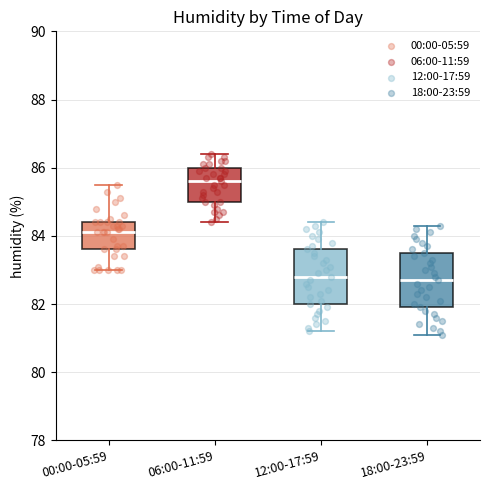

Where does the lower whisker of the box for 12:00-17:59 end on the y-axis? The values are not printed on the chart, so give them approximately, as read against the axis.

81.2